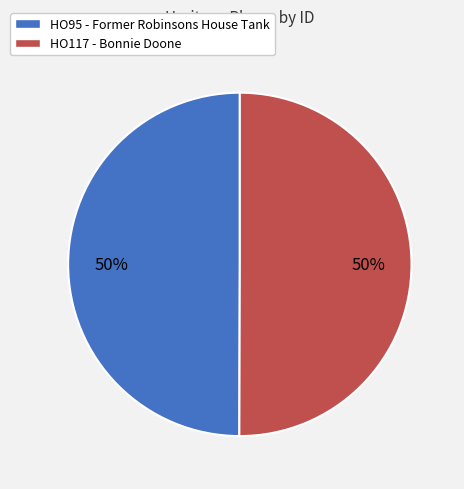

How many slices are in this pie chart?

2